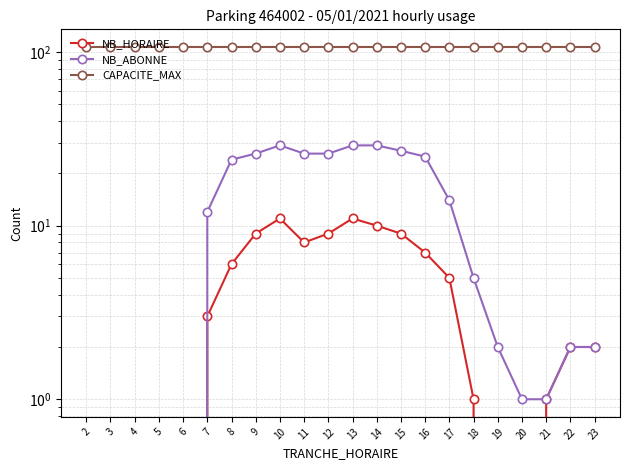

True or false: CAPACITE_MAX and NB_HORAIRE cross at least once.

False